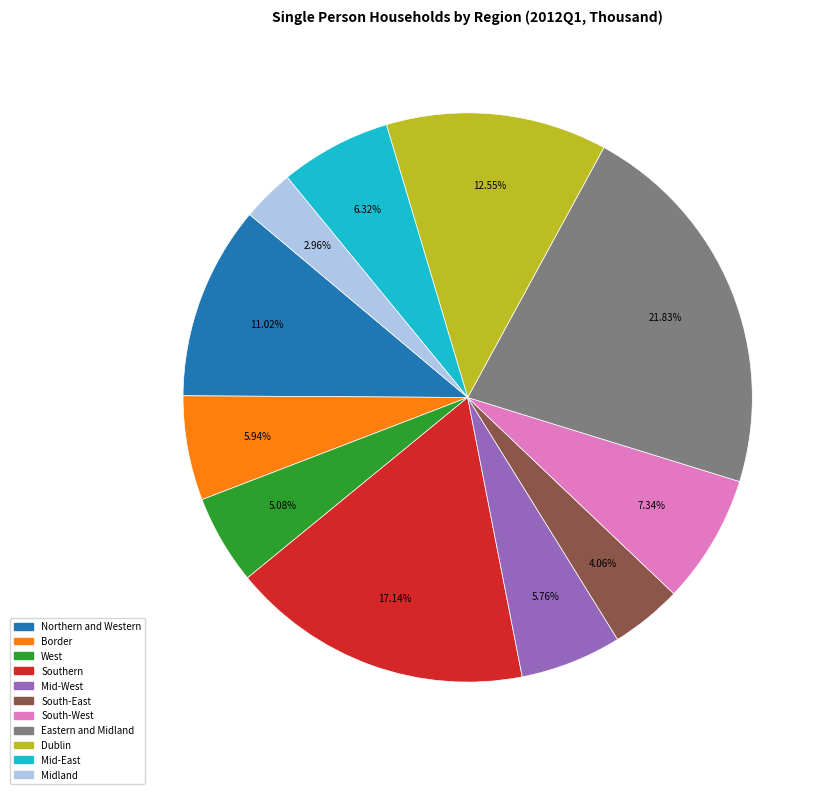

To the nearest percent, what portion does Eastern and Midland represent?

22%